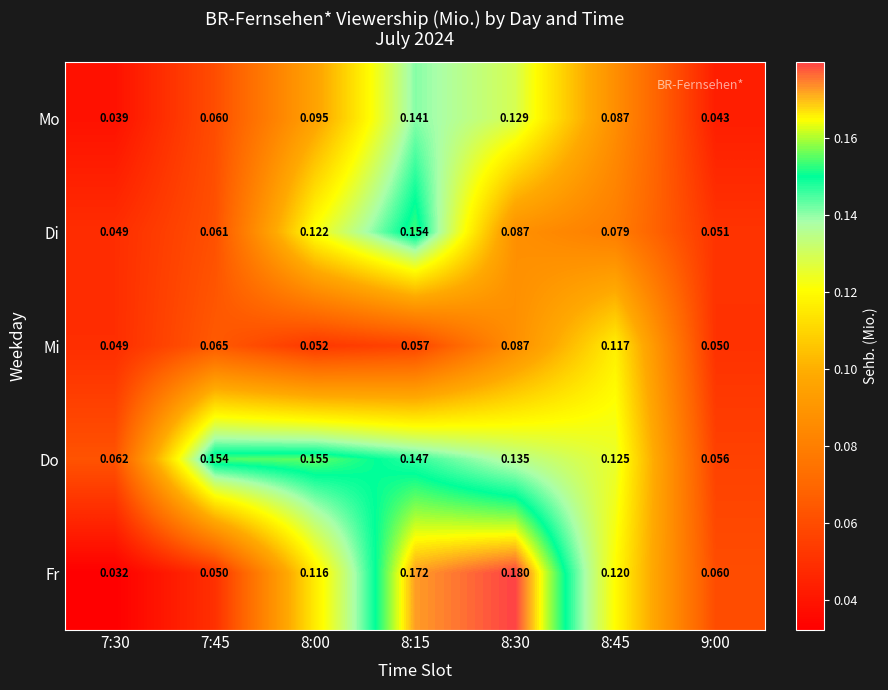

Is the value of Fr at 8:00 greater than the value of Mo at 8:30?

No